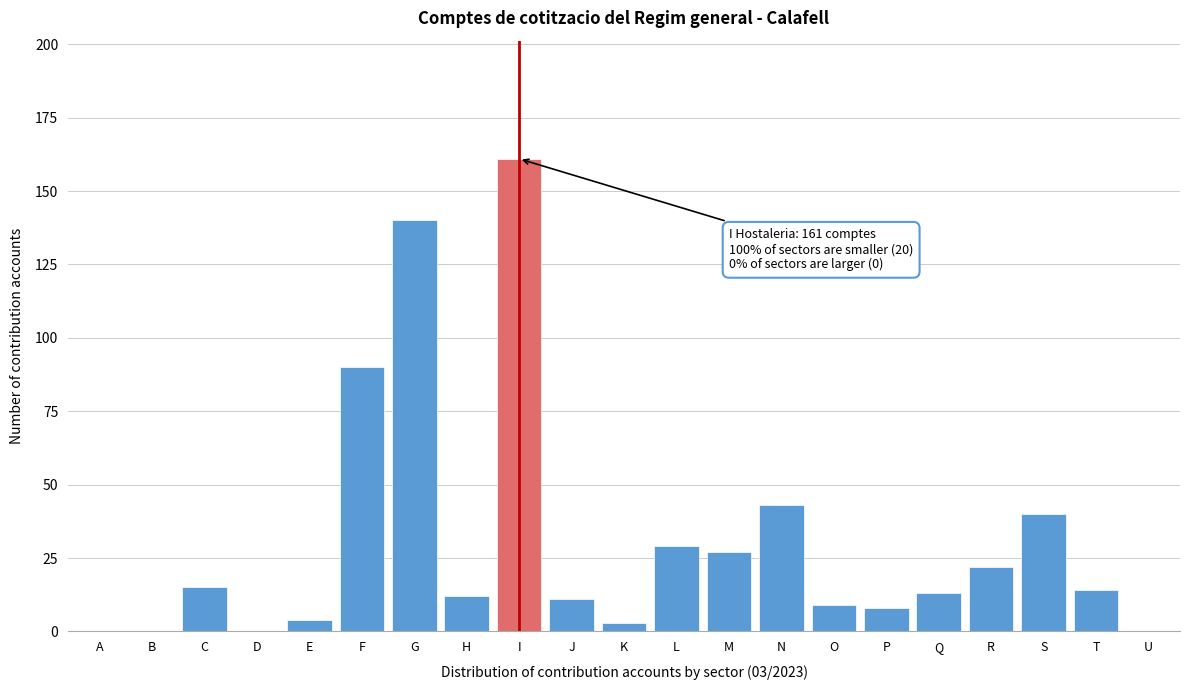

Reading right to left, extract all data points from this chart.

U=0	T=14	S=40	R=22	Q=13	P=8	O=9	N=43	M=27	L=29	K=3	J=11	I=161	H=12	G=140	F=90	E=4	D=0	C=15	B=0	A=0